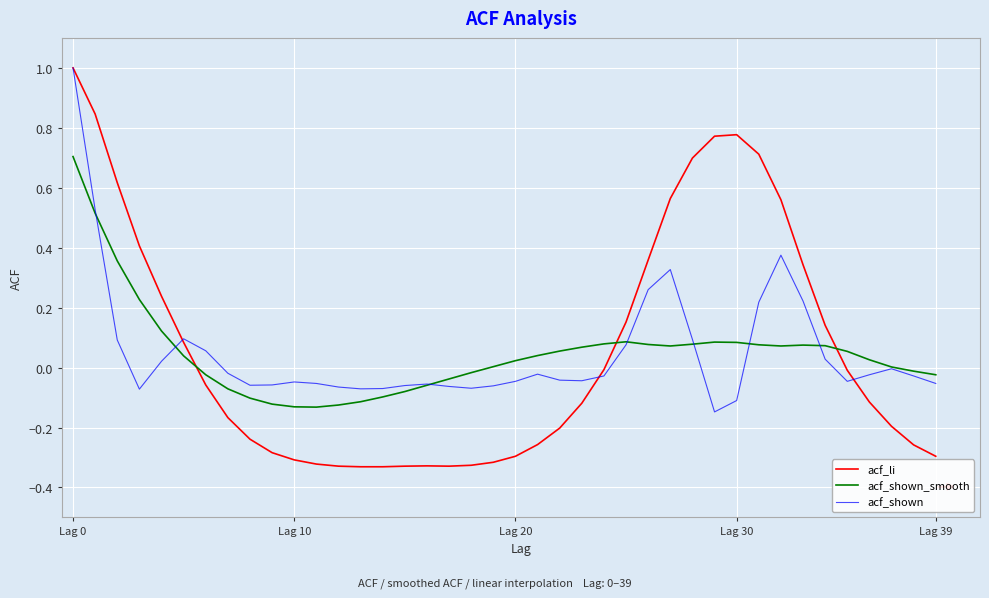

How many intersections are there between acf_li and acf_shown_smooth?

3